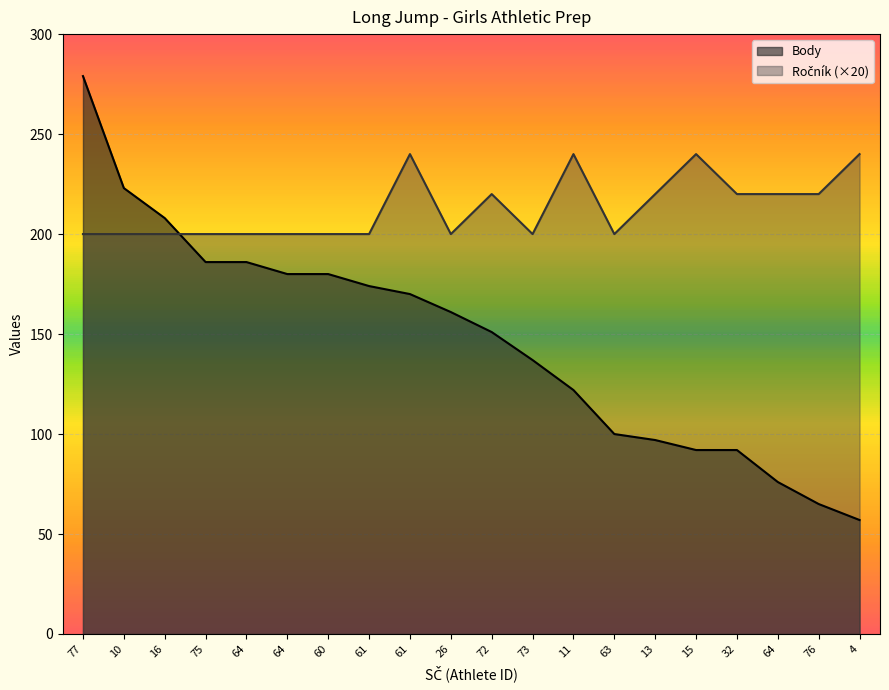

What is the spread (max minus min) of values at 76?

155